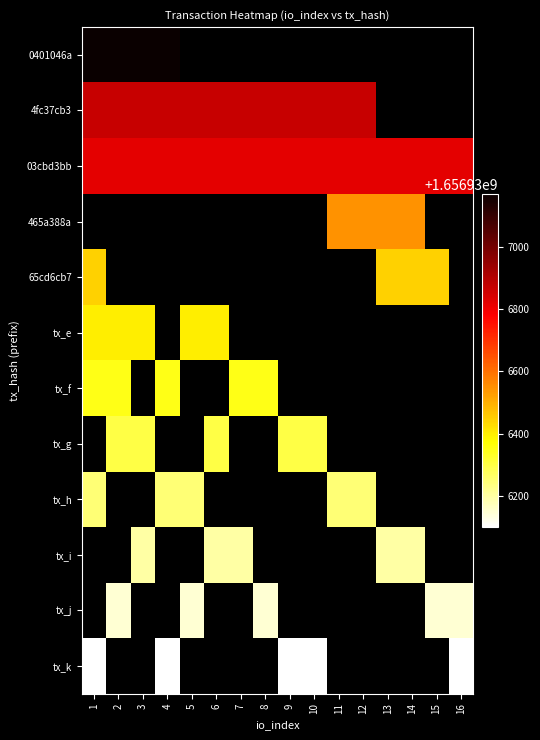

The 03cbd3bb series shows 985457027 at 1. True or false?

False